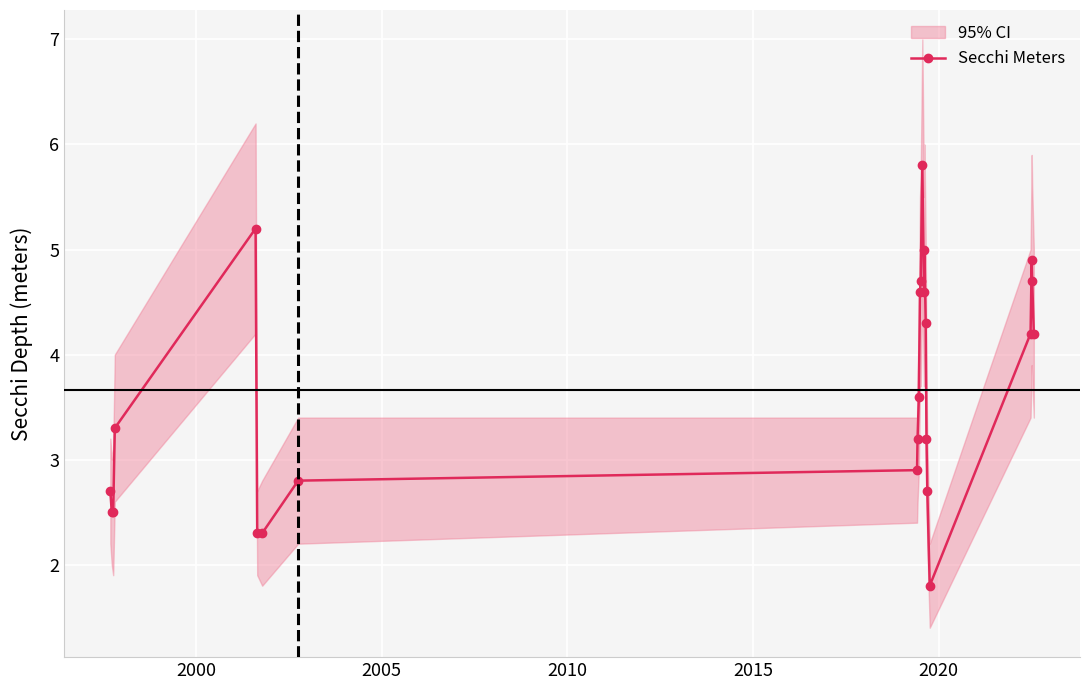

True or false: Secchi Meters has more than 0 points higher than both neighbors.

True